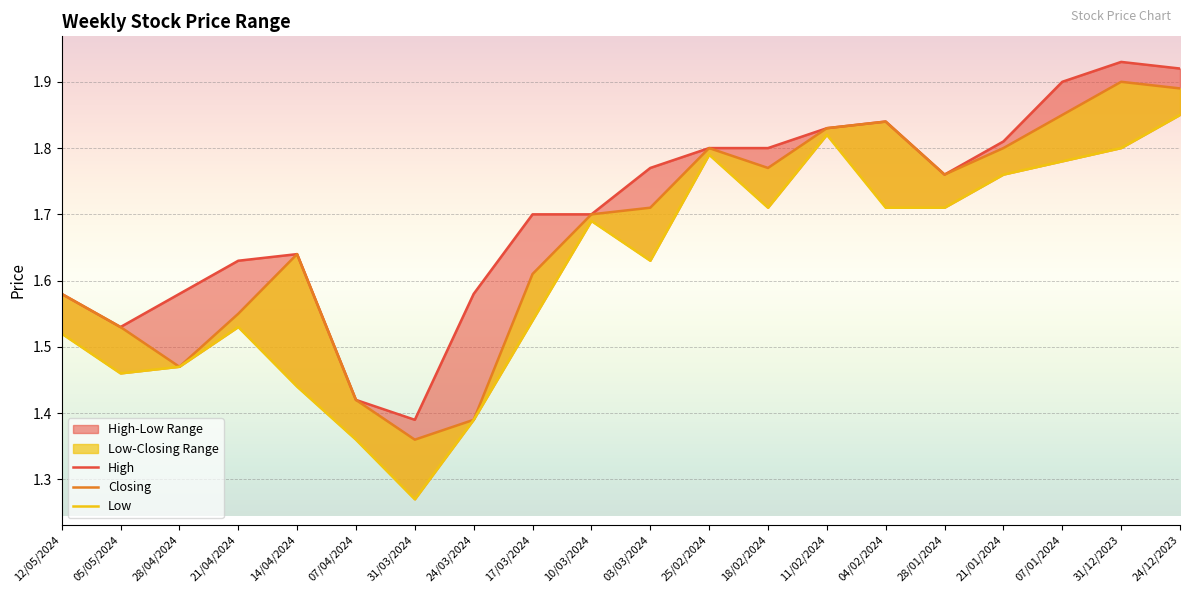

What is the difference between the maximum and minimum values in the Closing series?

0.5